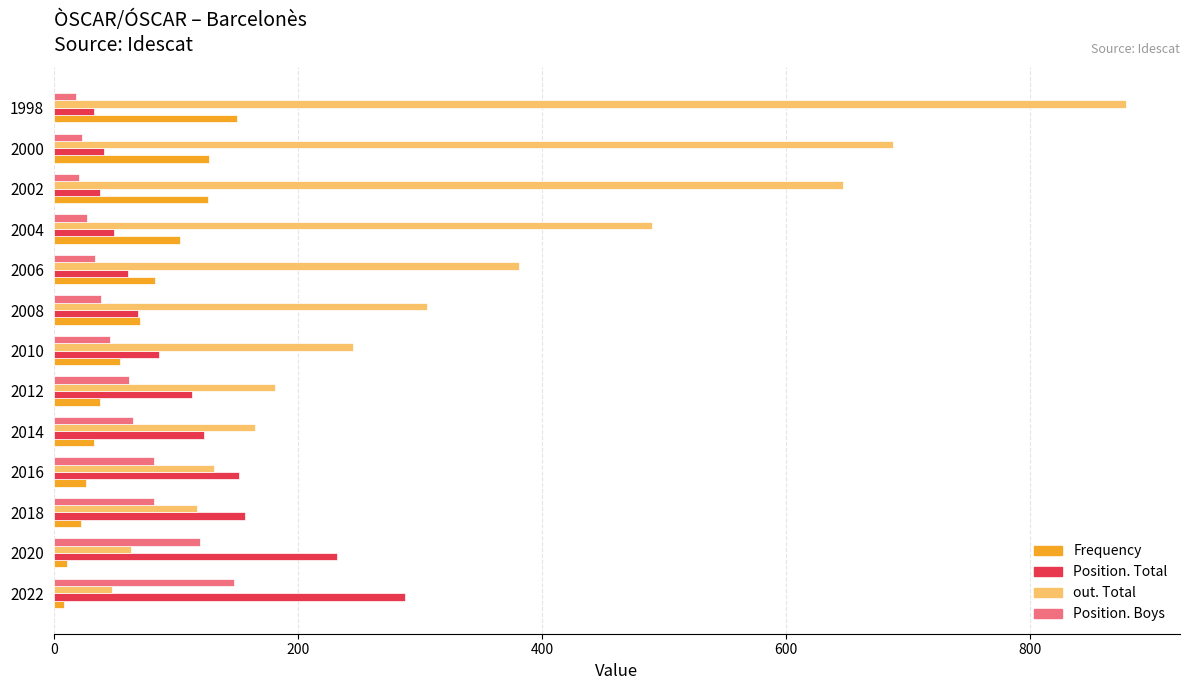

Which series has the largest range (max minus min)?

out. Total